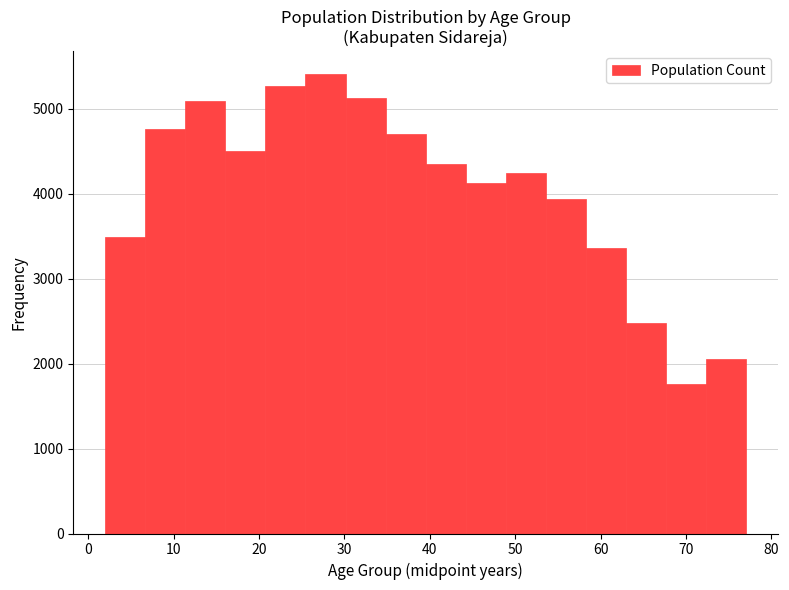

Over which range of the x-axis is the bar tallest?

25 to 30